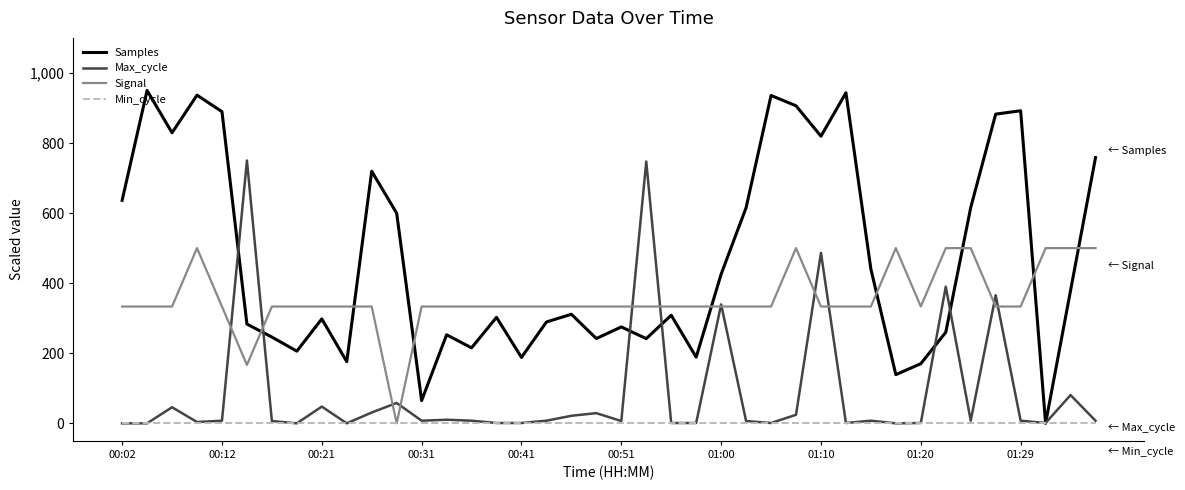

How many lines are shown in the chart?

4